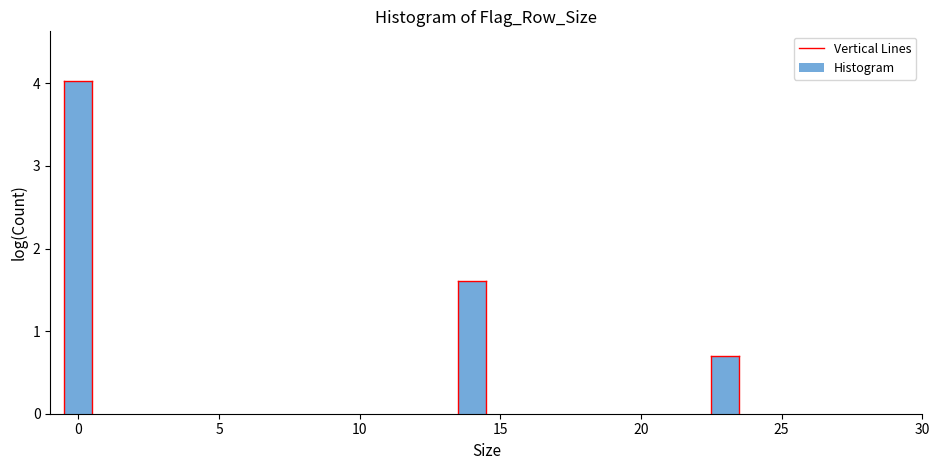

Read against the x-axis, roughly where is the centre of the tallest bar?

0.0